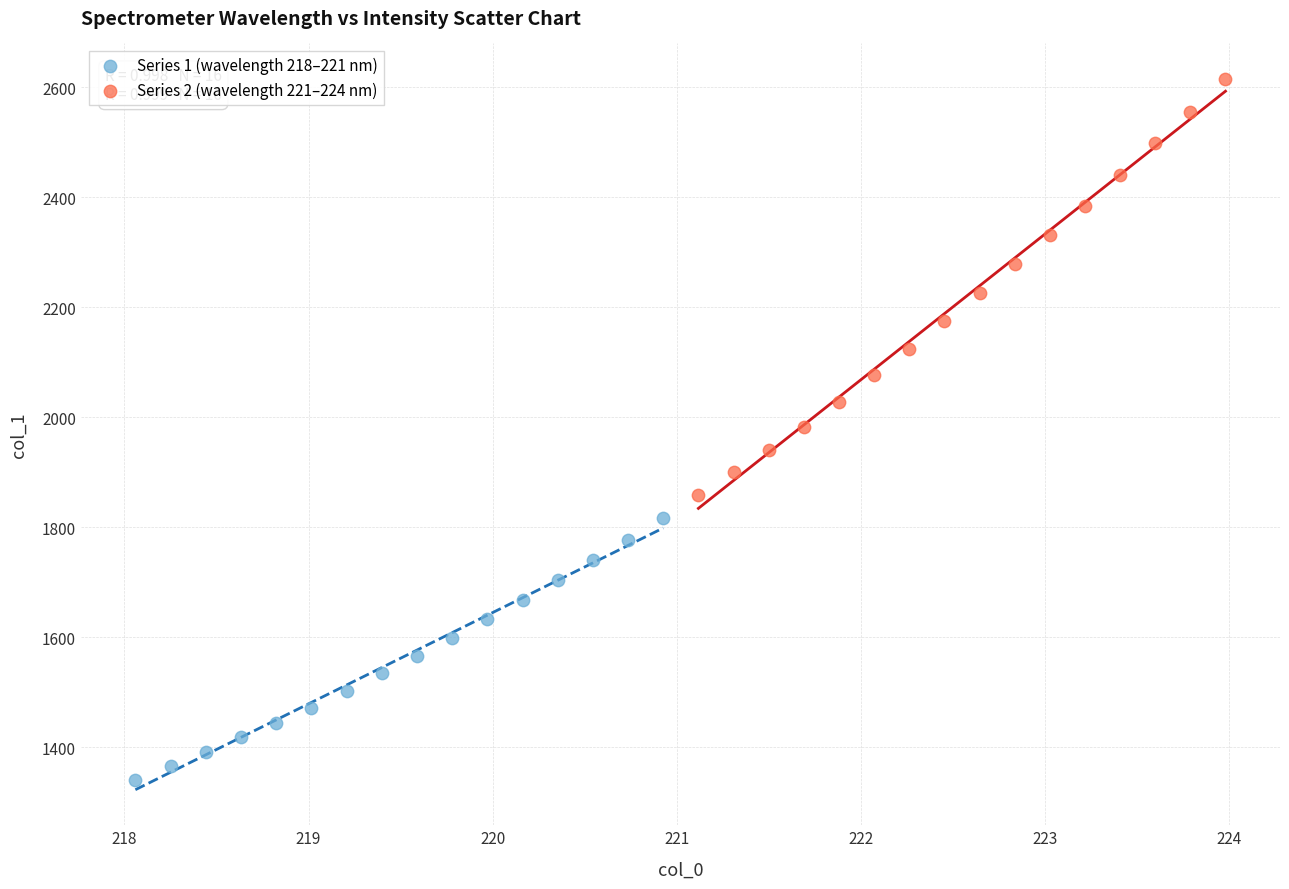

Which series reaches the minimum Y coordinate?

Series 1 (wavelength 218–221 nm)